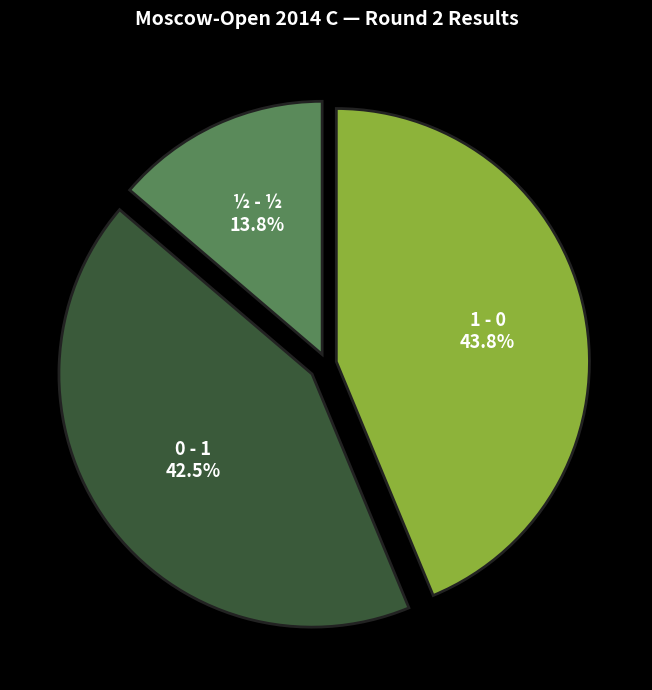

What is the largest slice in the pie chart?

1 - 0